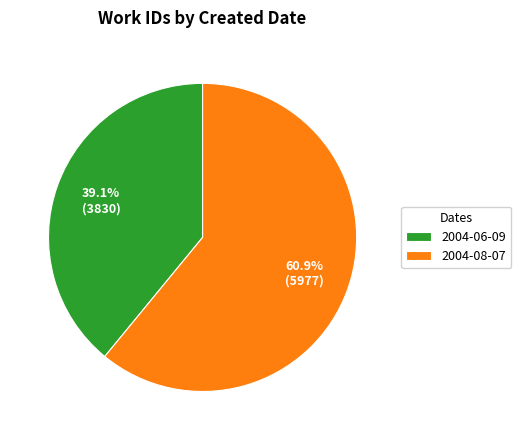

How many slices are in this pie chart?

2